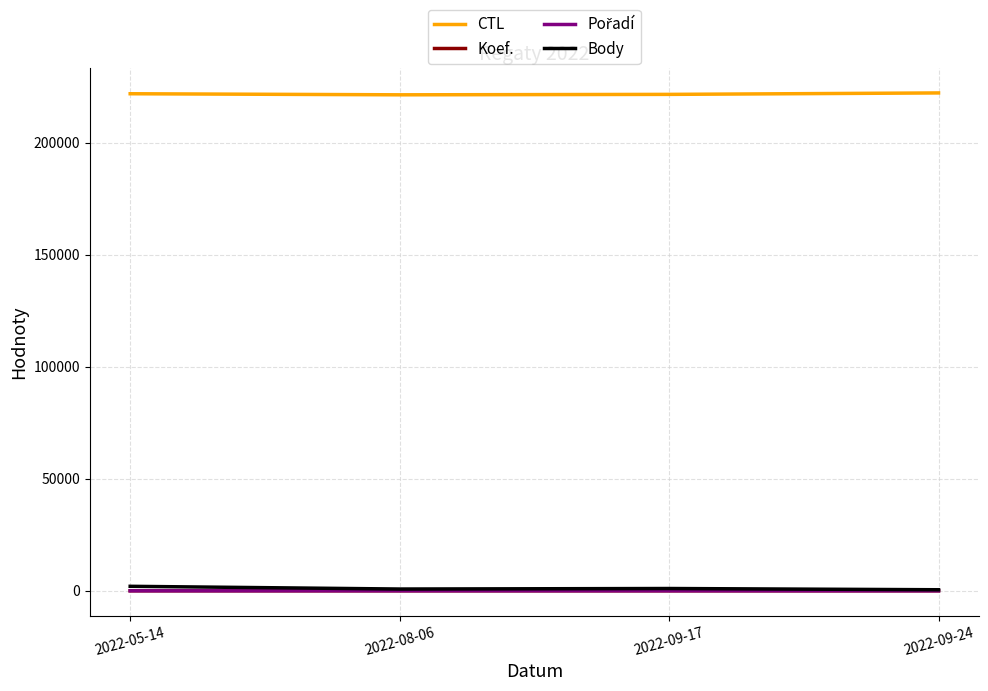

Which series has the largest total across all categories?

CTL